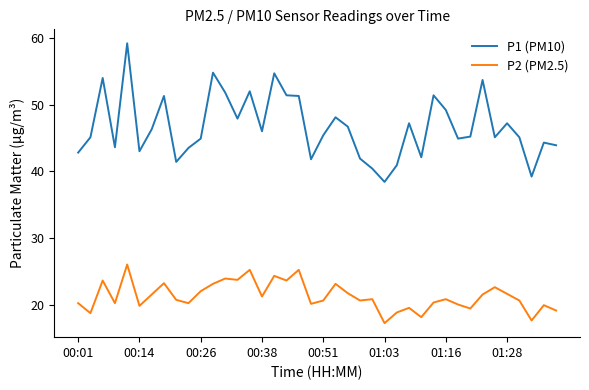

What is the difference between the maximum and minimum values in the P2 (PM2.5) series?

8.8